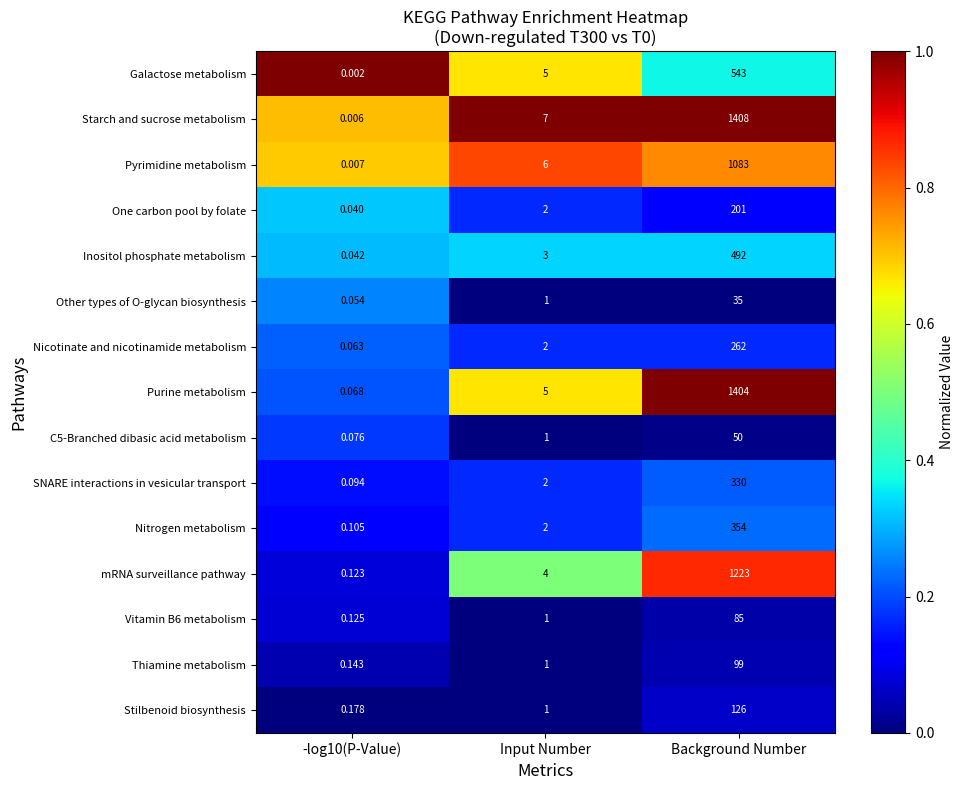

List the series in order of their peak value, lowest first.

Other types of O-glycan biosynthesis, C5-Branched dibasic acid metabolism, Vitamin B6 metabolism, Thiamine metabolism, Stilbenoid biosynthesis, One carbon pool by folate, Nicotinate and nicotinamide metabolism, SNARE interactions in vesicular transport, Nitrogen metabolism, Inositol phosphate metabolism, Galactose metabolism, Pyrimidine metabolism, mRNA surveillance pathway, Purine metabolism, Starch and sucrose metabolism